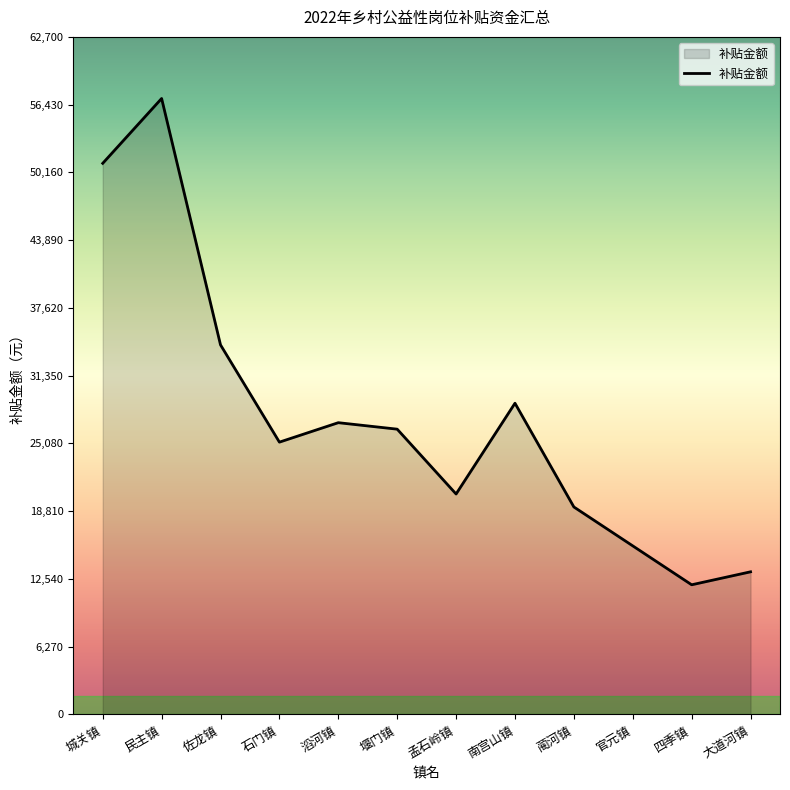

Reading left to right, list all the values displayed in this chart.

51000	57000	34200	25200	27000	26400	20400	28800	19200	15600	12000	13200